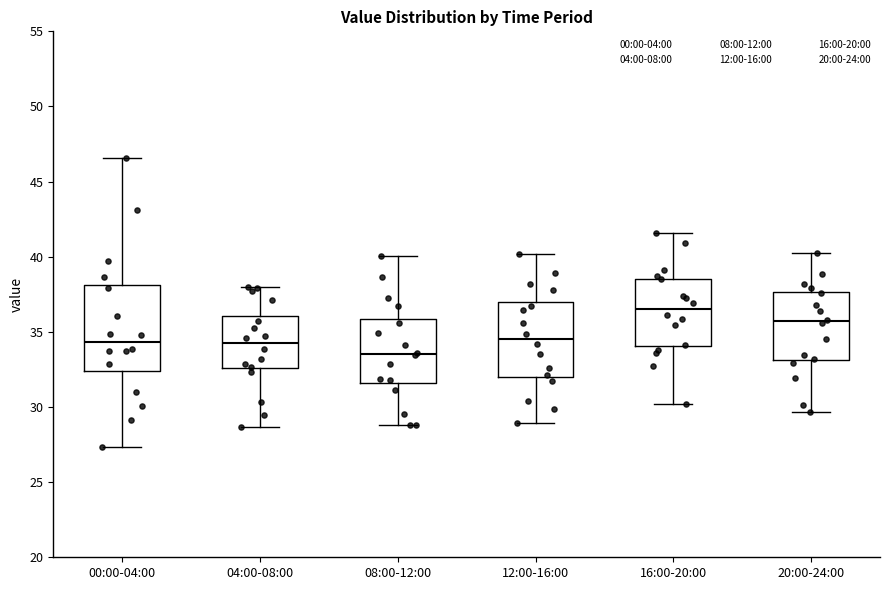

Where does the median line of the box for 16:00-20:00 sit on the y-axis? The values are not printed on the chart, so give them approximately, as read against the axis.

36.5